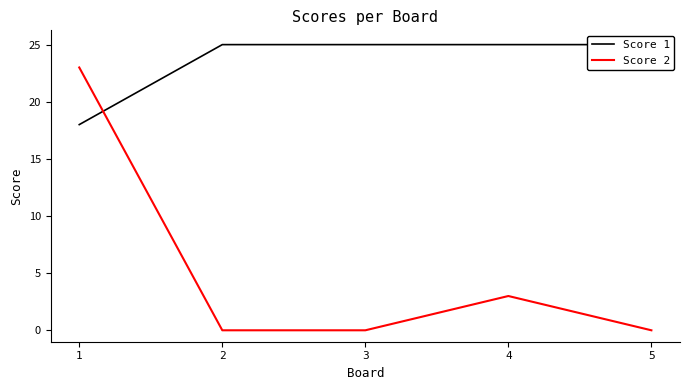

What are all the series names shown in the legend?

Score 1, Score 2